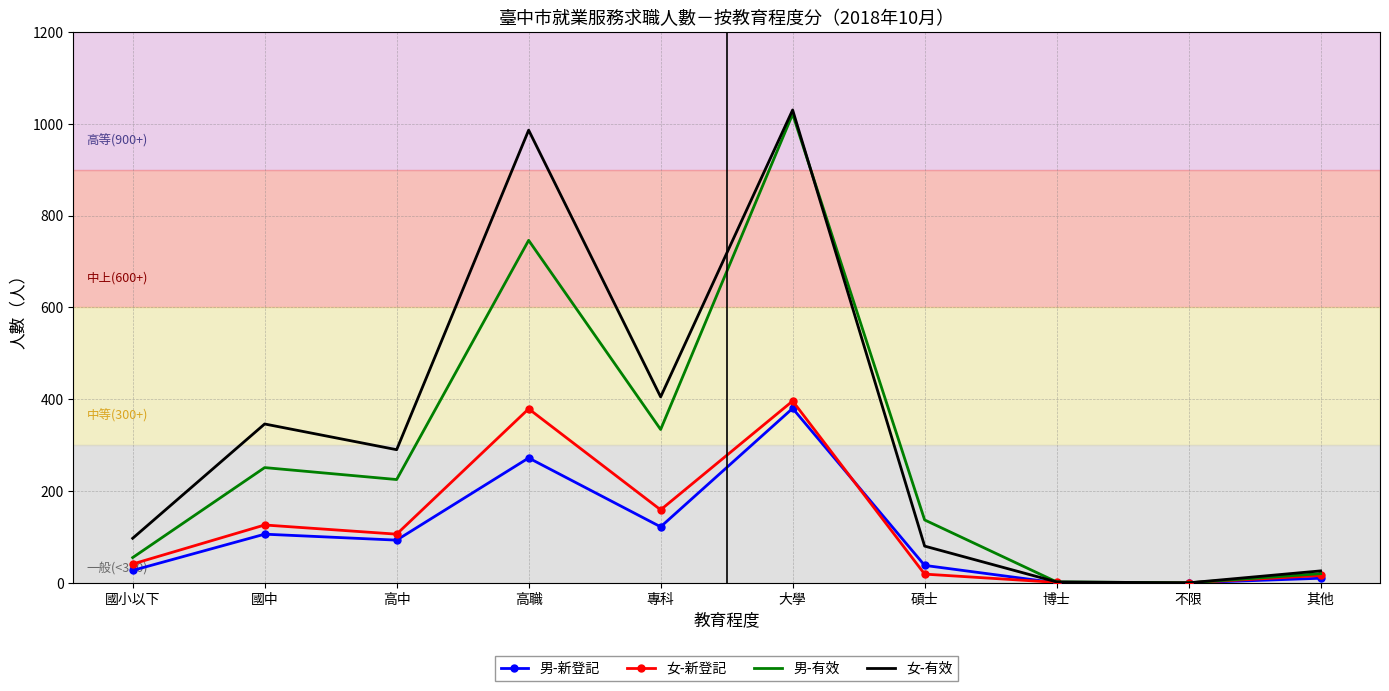

Between 專科 and 不限, which series saw the biggest shift?

女-有效